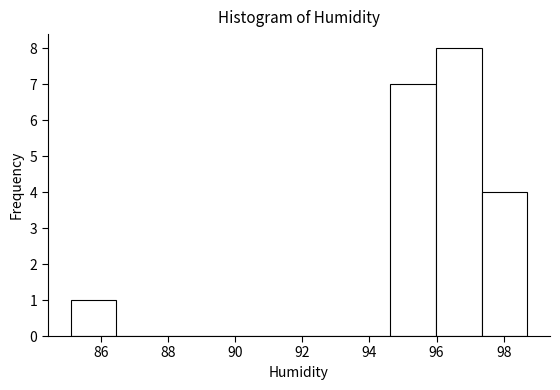

Reading left to right, list every bar in this chart as the range it spans on the x-axis followed by its height. Neither the bar edges nor the heights are printed on the chart, so give them approximately, as read against the axes.

85.10 to 86.46: 1
86.46 to 87.82: 0
87.82 to 89.18: 0
89.18 to 90.54: 0
90.54 to 91.90: 0
91.90 to 93.26: 0
93.26 to 94.62: 0
94.62 to 95.98: 7
95.98 to 97.34: 8
97.34 to 98.70: 4